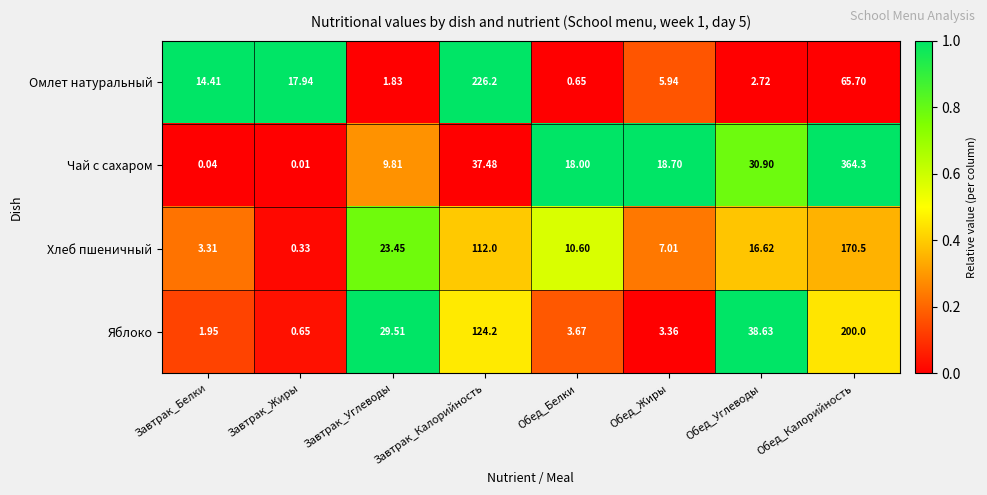

At how many categories does at least one series exceed 0?

8